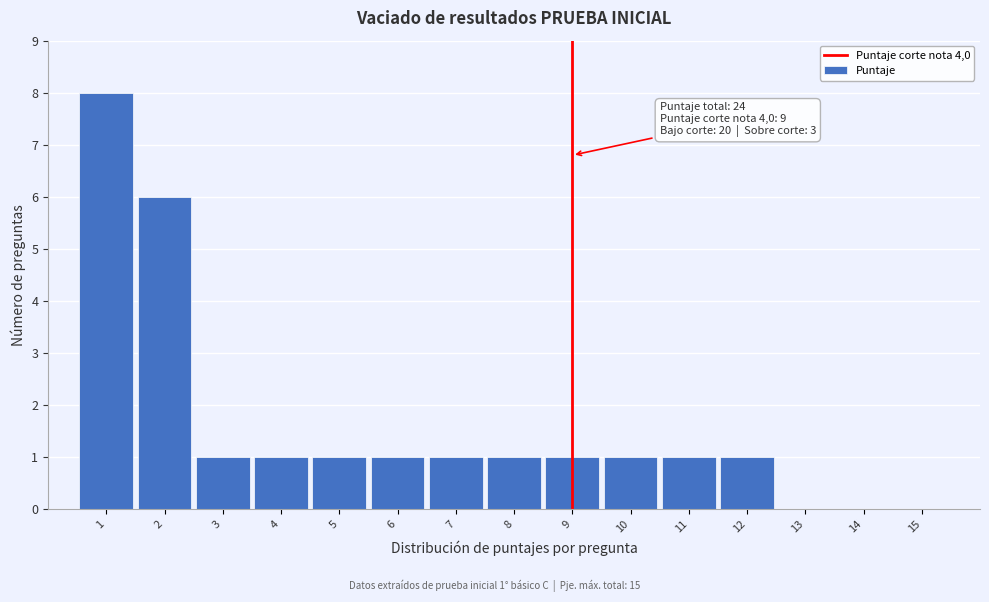

Which range on the x-axis has the tallest bar?

0.5 to 1.5